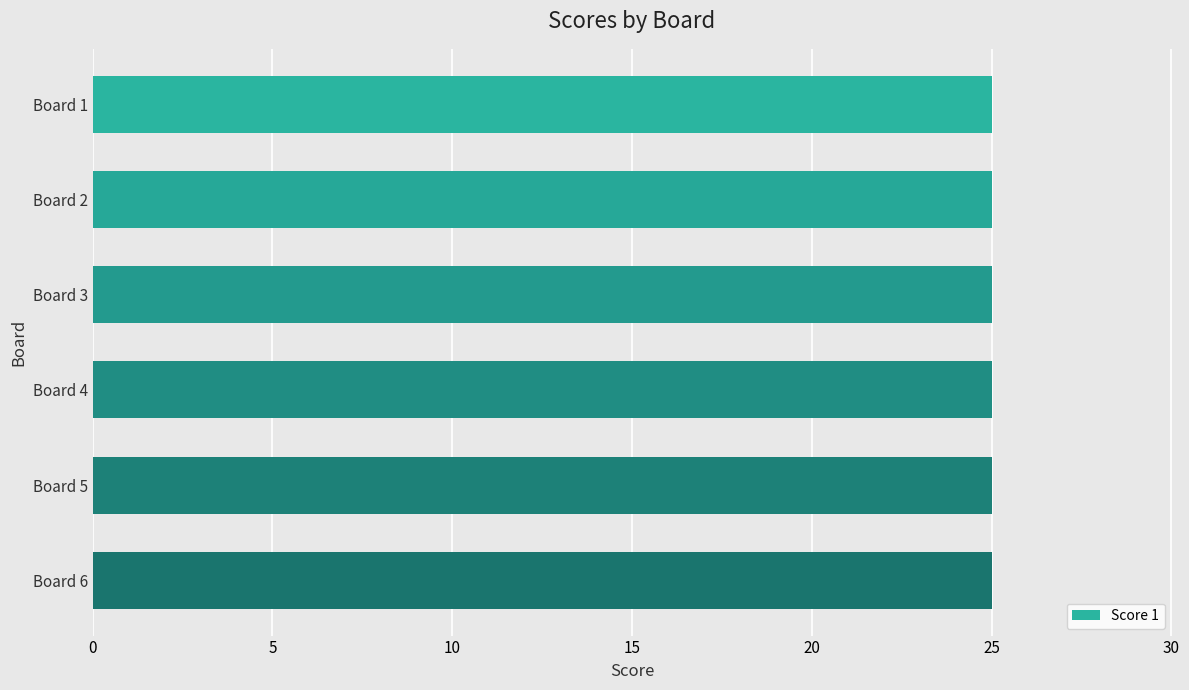

Which series has the largest total across all categories?

Score 1